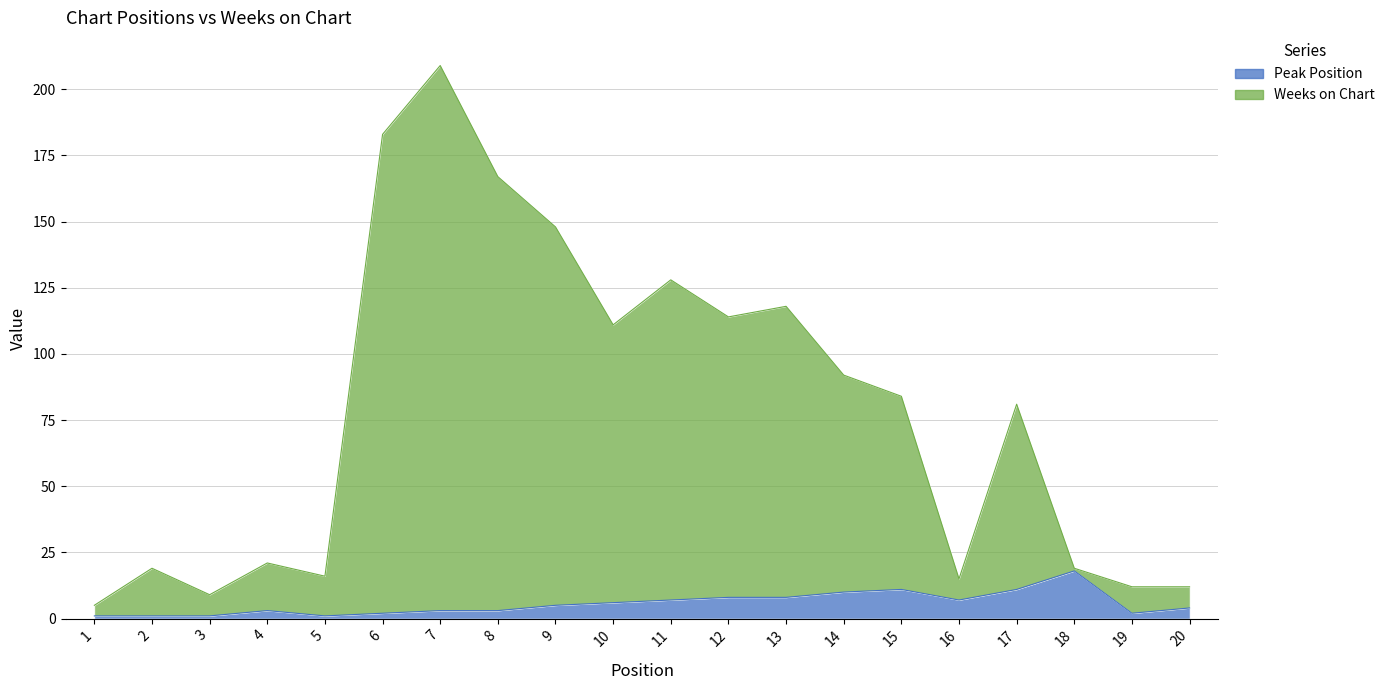

What is the maximum value for Peak Position?

18